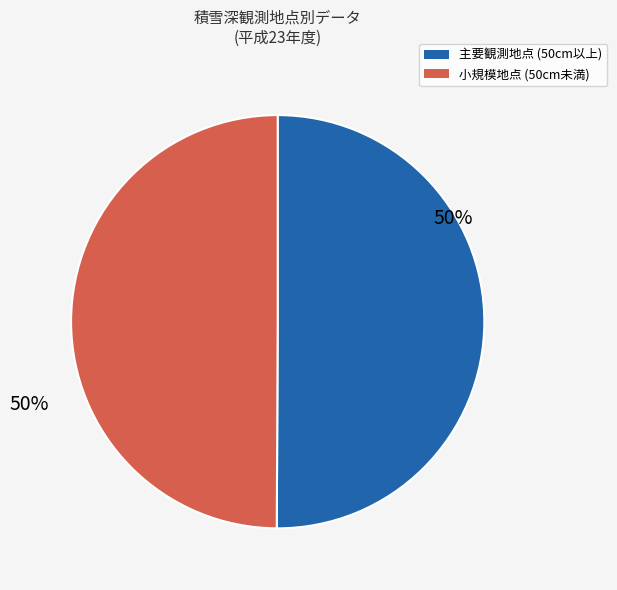

To the nearest percent, what is the average slice percentage?

50%